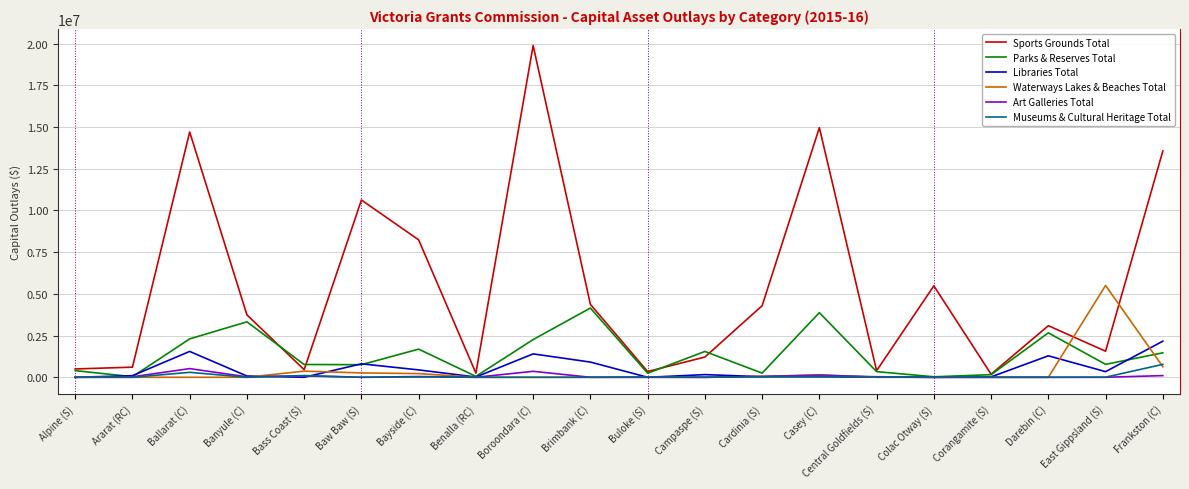

At which category is the sum across all series the highest?

Boroondara (C)